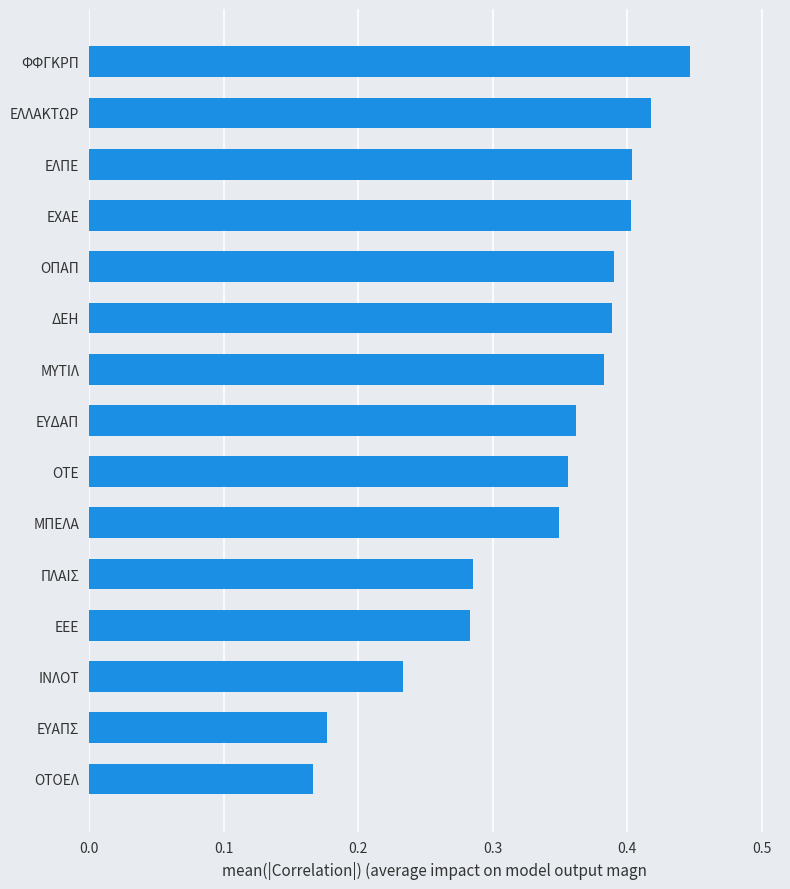

What is the change in value from ΕΥΑΠΣ to ΕΕΕ?

+0.1